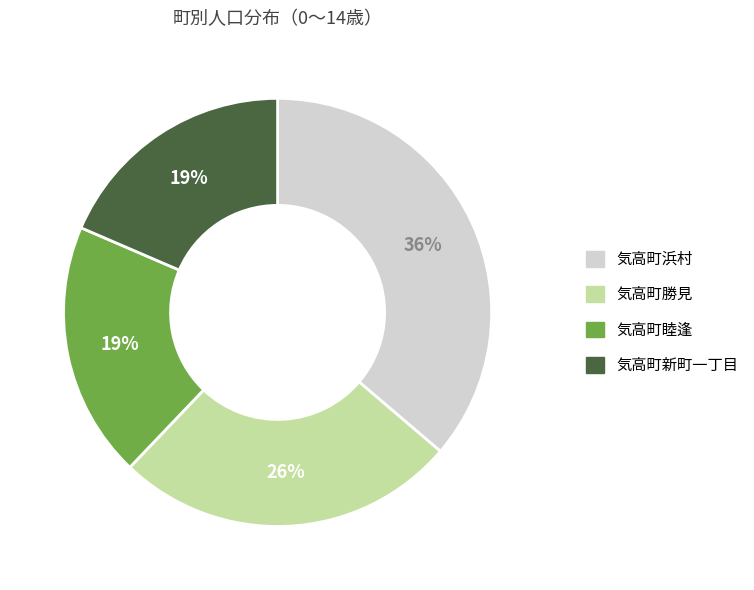

How many slices are in this pie chart?

4